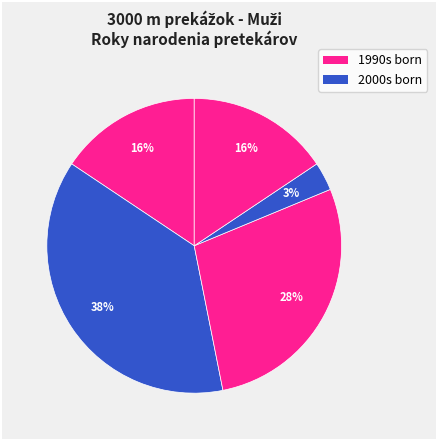

Count the number of slices in the pie.

5